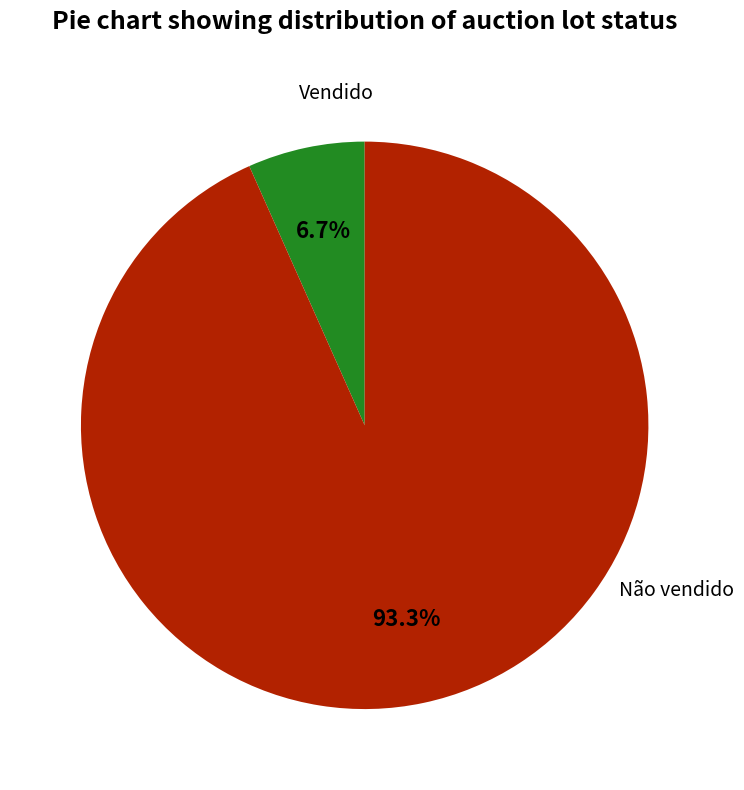

Rank the categories by value from highest to lowest.

Não vendido, Vendido